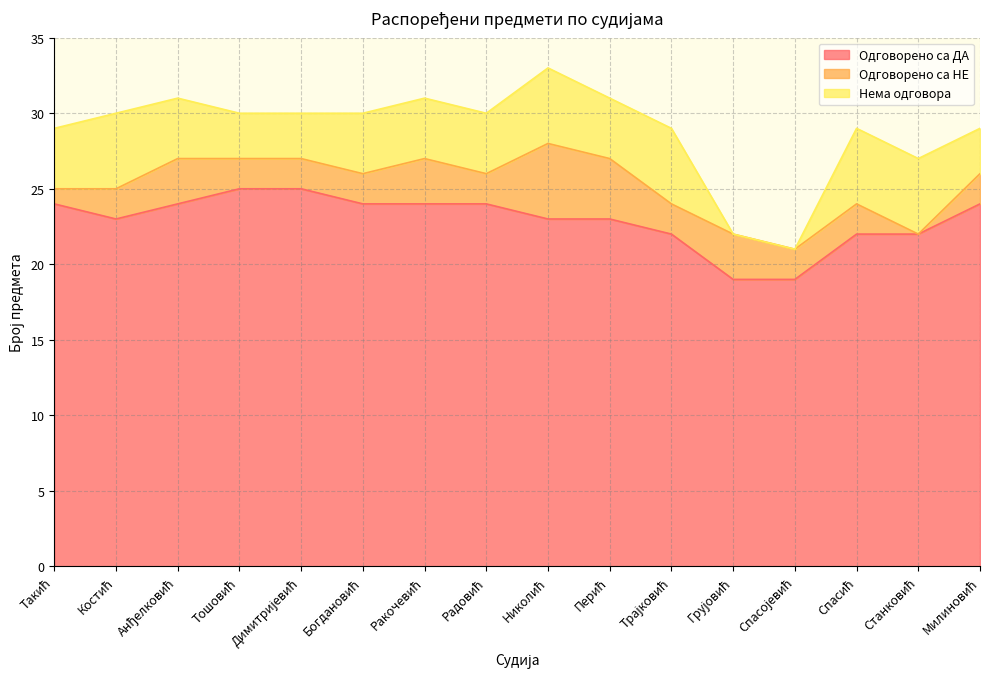

True or false: Одговорено са ДА and Одговорено са НЕ cross at least once.

False